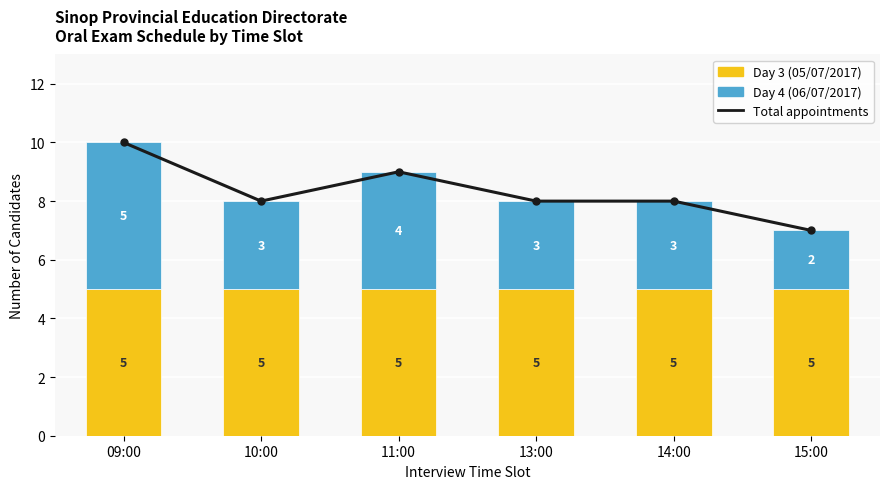

Reading left to right, list all the values displayed in this chart.

Total appointments: 09:00=10	10:00=8	11:00=9	13:00=8	14:00=8	15:00=7
Day 3 (05/07/2017): 09:00=5	10:00=5	11:00=5	13:00=5	14:00=5	15:00=5
Day 4 (06/07/2017): 09:00=5	10:00=3	11:00=4	13:00=3	14:00=3	15:00=2